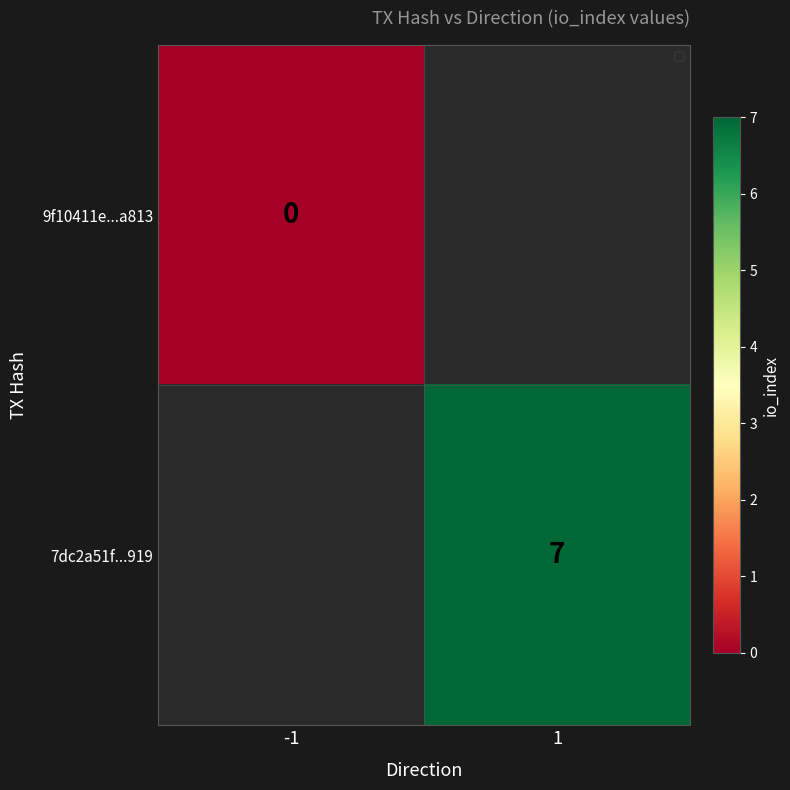

The value of 7dc2a51f...919 at 1 is 7. True or false?

True